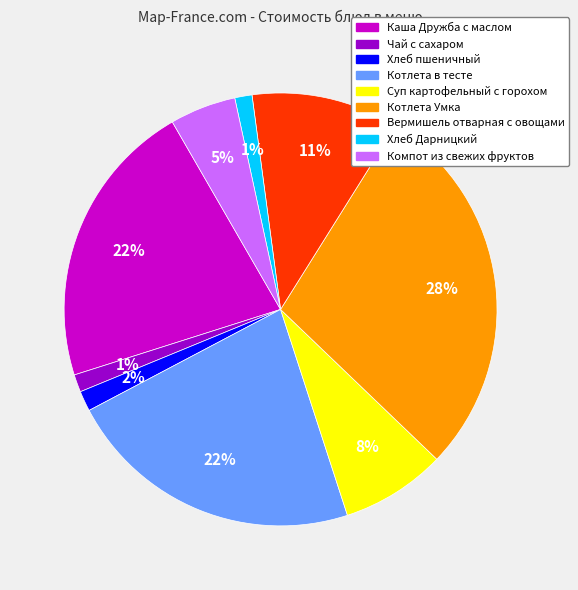

Approximately how many times larger is the value at Котлета в тесте compared to Суп картофельный с горохом?

2.8